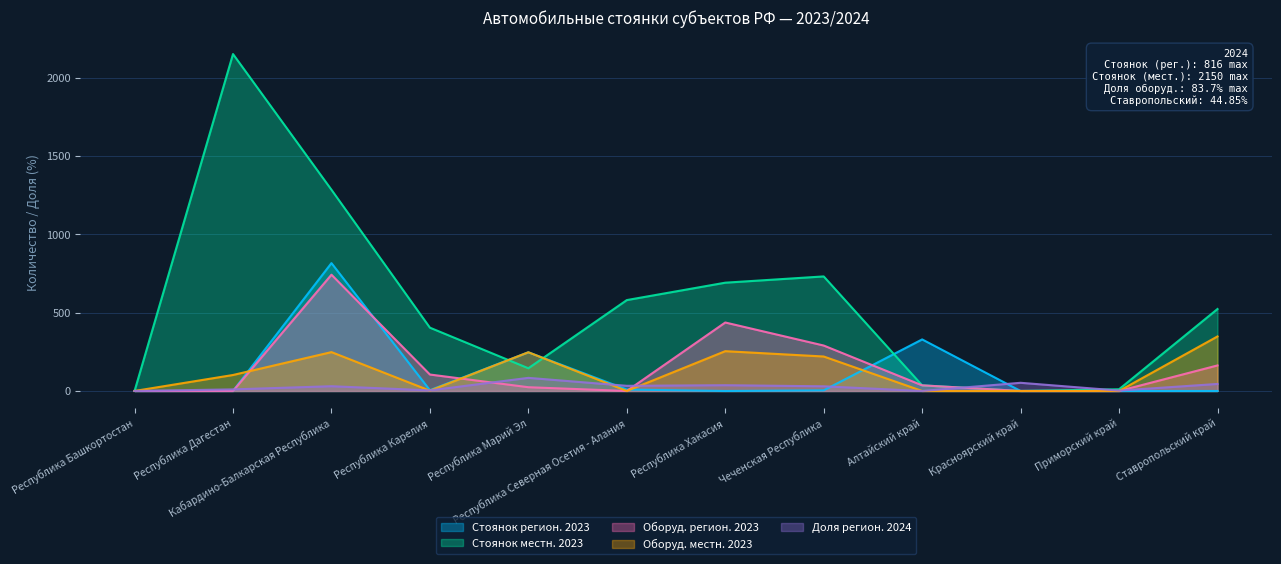

Reading left to right, list all the values displayed in this chart.

Стоянок регион. 2023: Республика Башкортостан=0.0	Республика Дагестан=0.0	Кабардино-Балкарская Республика=816.0	Республика Карелия=5.0	Республика Марий Эл=247.0	Республика Северная Осетия - Алания=9.0	Республика Хакасия=0.0	Чеченская Республика=4.0	Алтайский край=329.0	Красноярский край=0.0	Приморский край=0.0	Ставропольский край=0.0
Стоянок местн. 2023: Республика Башкортостан=0.0	Республика Дагестан=2150.0	Кабардино-Балкарская Республика=1284.0	Республика Карелия=404.0	Республика Марий Эл=145.0	Республика Северная Осетия - Алания=580.0	Республика Хакасия=691.0	Чеченская Республика=731.0	Алтайский край=36.0	Красноярский край=0.0	Приморский край=11.0	Ставропольский край=523.0
Оборуд. регион. 2023: Республика Башкортостан=0.0	Республика Дагестан=0.0	Кабардино-Балкарская Республика=742.0	Республика Карелия=105.0	Республика Марий Эл=24.0	Республика Северная Осетия - Алания=0.0	Республика Хакасия=437.0	Чеченская Республика=290.0	Алтайский край=36.0	Красноярский край=0.0	Приморский край=0.0	Ставропольский край=163.0
Оборуд. местн. 2023: Республика Башкортостан=0.0	Республика Дагестан=102.0	Кабардино-Балкарская Республика=248.0	Республика Карелия=2.0	Республика Марий Эл=247.0	Республика Северная Осетия - Алания=0.0	Республика Хакасия=254.0	Чеченская Республика=220.0	Алтайский край=0.0	Красноярский край=0.0	Приморский край=0.0	Ставропольский край=348.0
Доля регион. 2024: Республика Башкортостан=0.0	Республика Дагестан=10.1	Кабардино-Балкарская Республика=30.4	Республика Карелия=3.9	Республика Марий Эл=83.7	Республика Северная Осетия - Алания=33.0	Республика Хакасия=36.8	Чеченская Республика=29.9	Алтайский край=0.0	Красноярский край=52.2	Приморский край=2.5	Ставропольский край=44.9